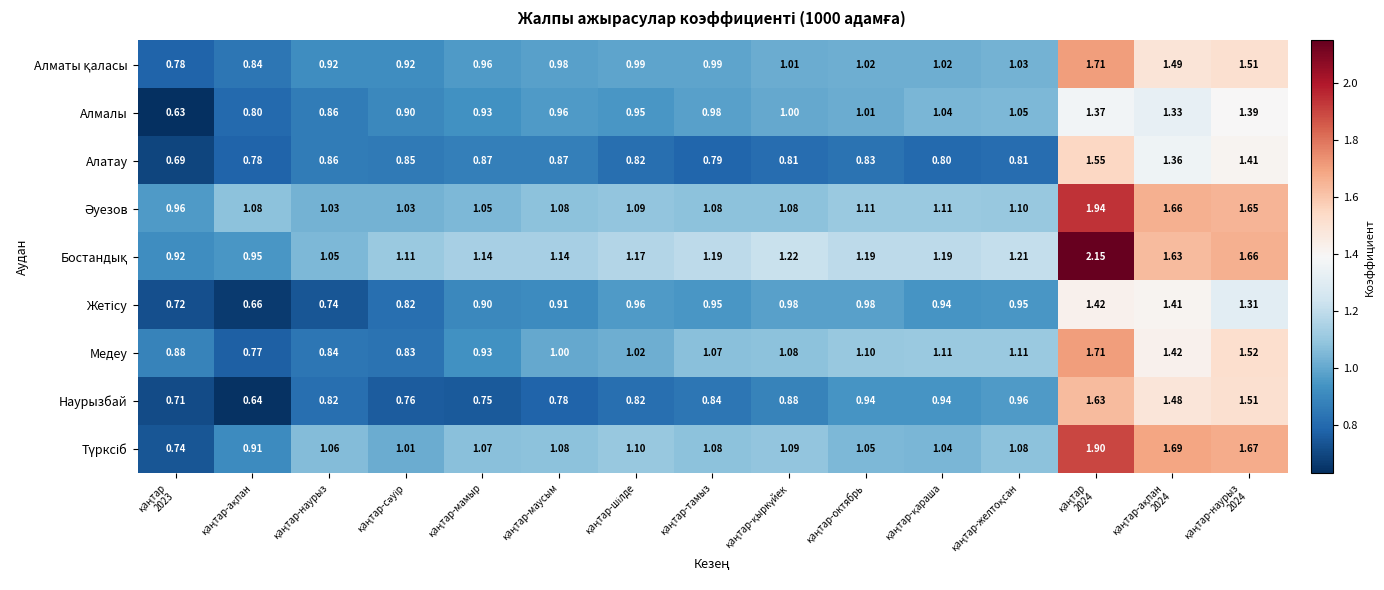

At how many categories does at least one series exceed 1?

14